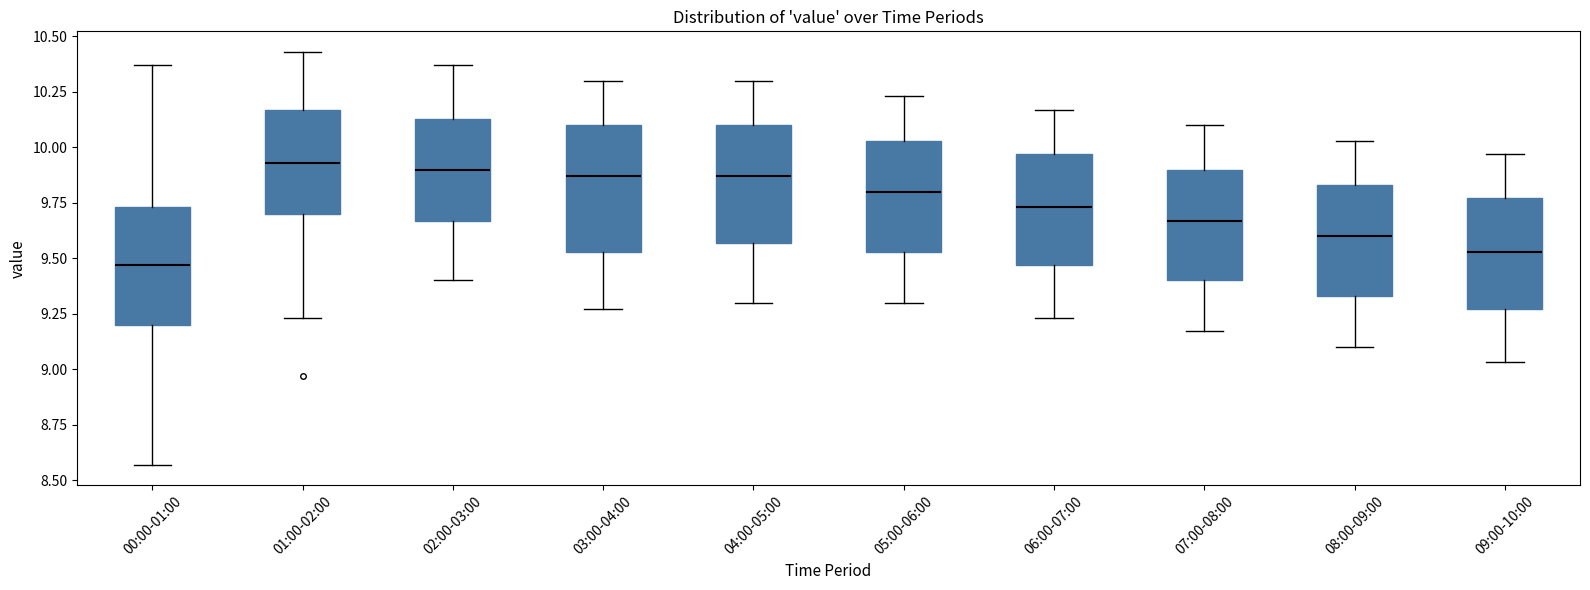

Which box's median line is the lowest?

00:00-01:00